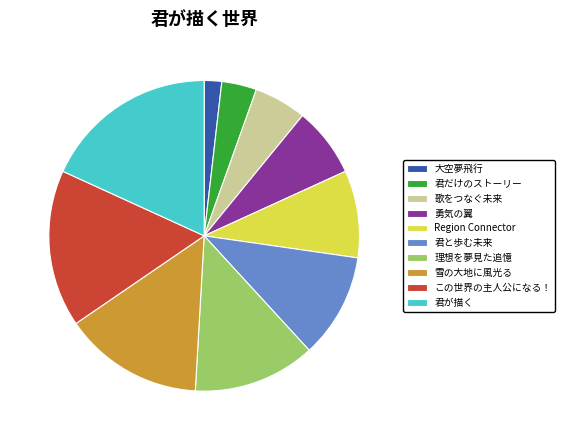

How many slices are in this pie chart?

10